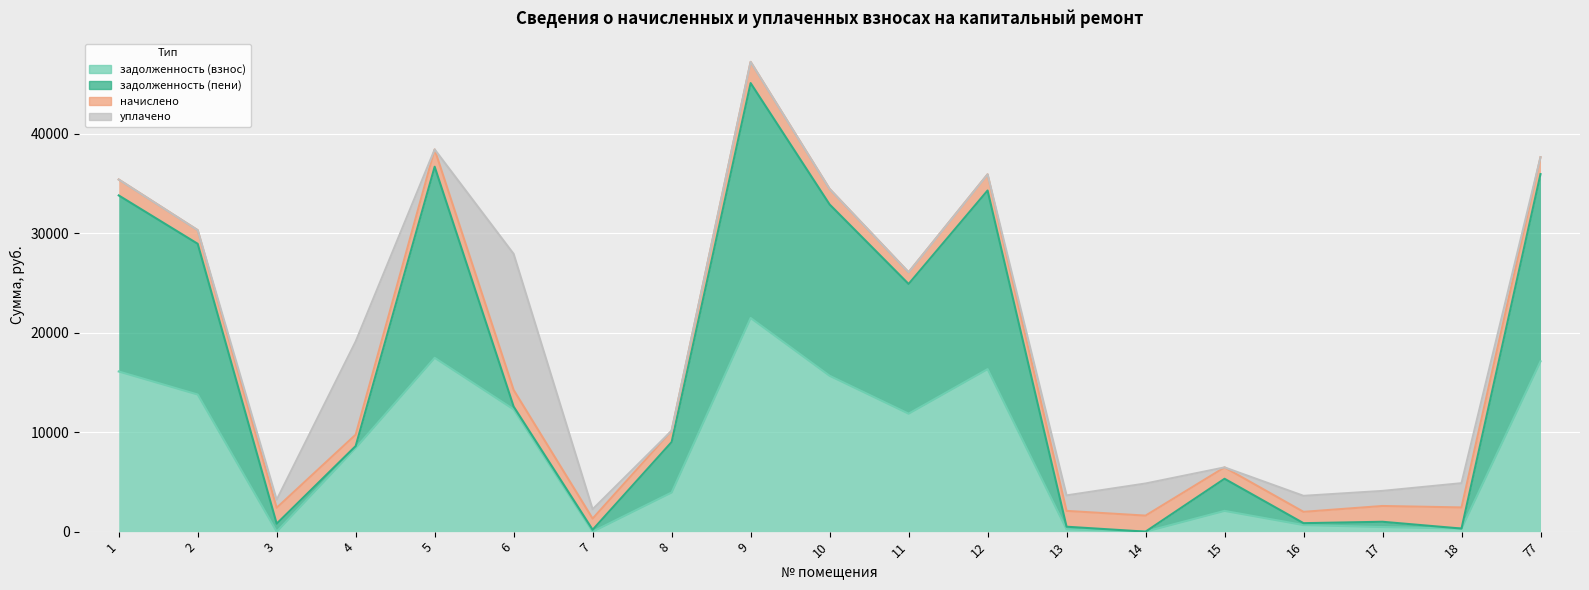

What is the average value of the задолженность (взнос) series?

8330.8